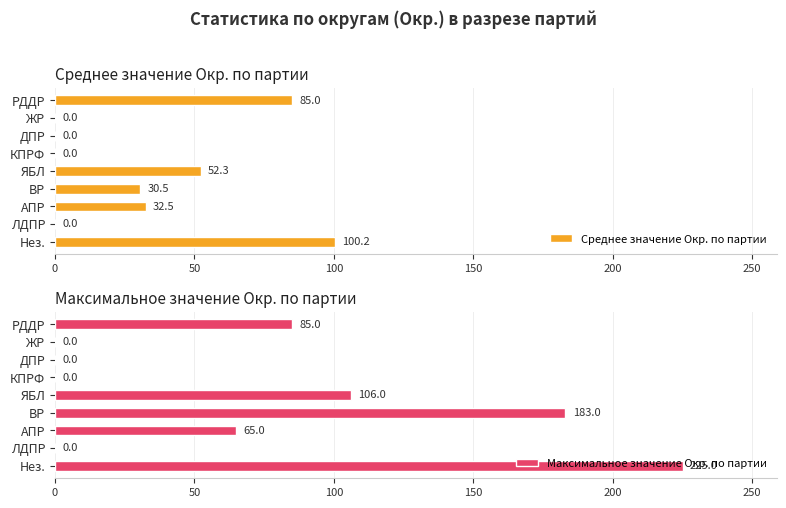

At which label does Среднее значение Окр. по партии reach its peak?

Нез.